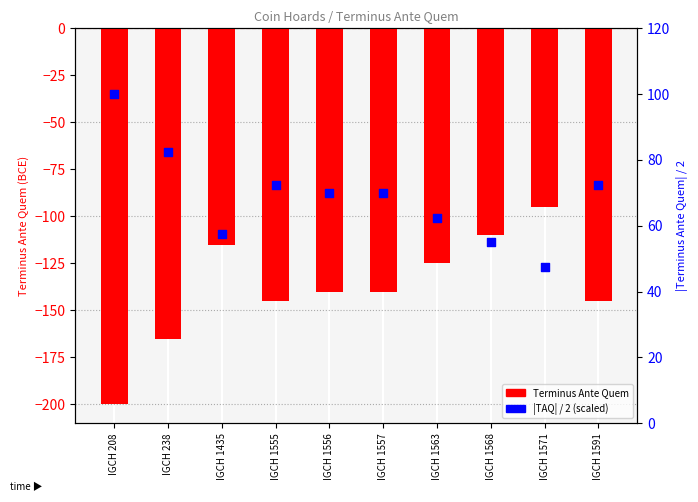

Which series has the widest spread of Y values?

Terminus Ante Quem